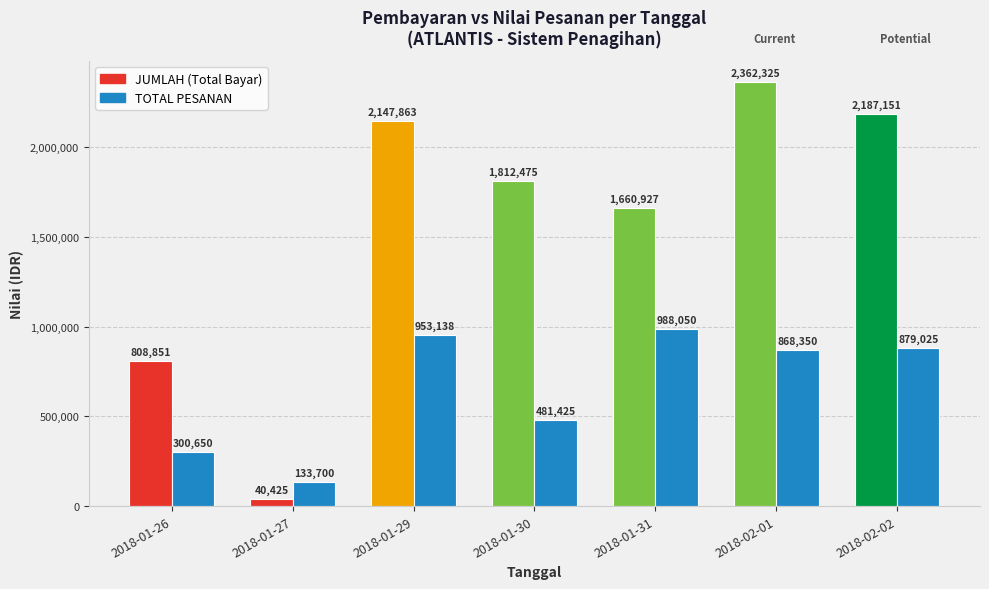

What is the difference between the TOTAL PESANAN values at 2018-01-26 and 2018-01-30?

180775